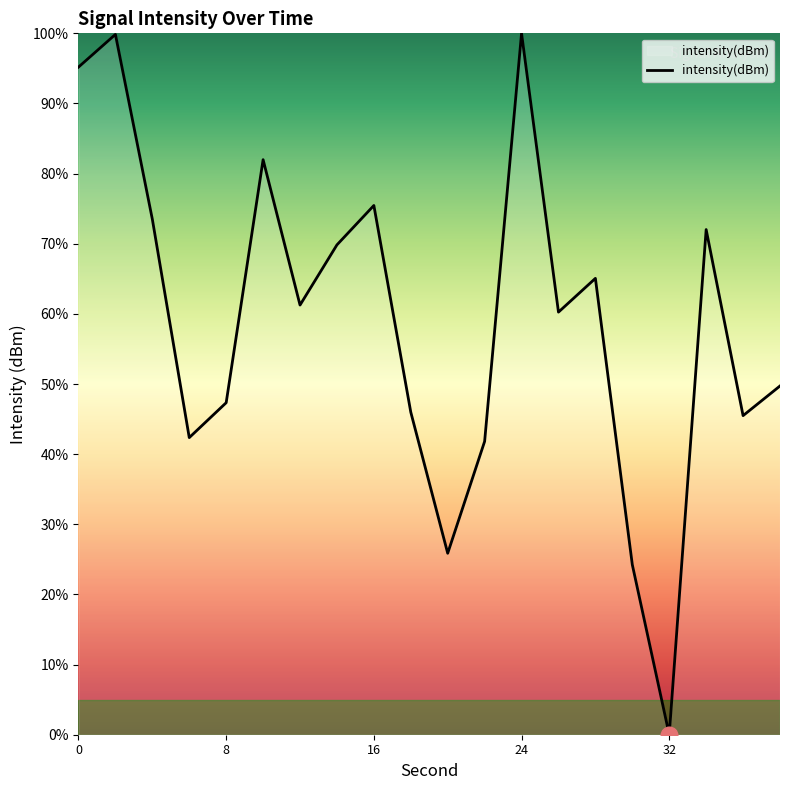

What is the maximum value shown in the chart?

100.0